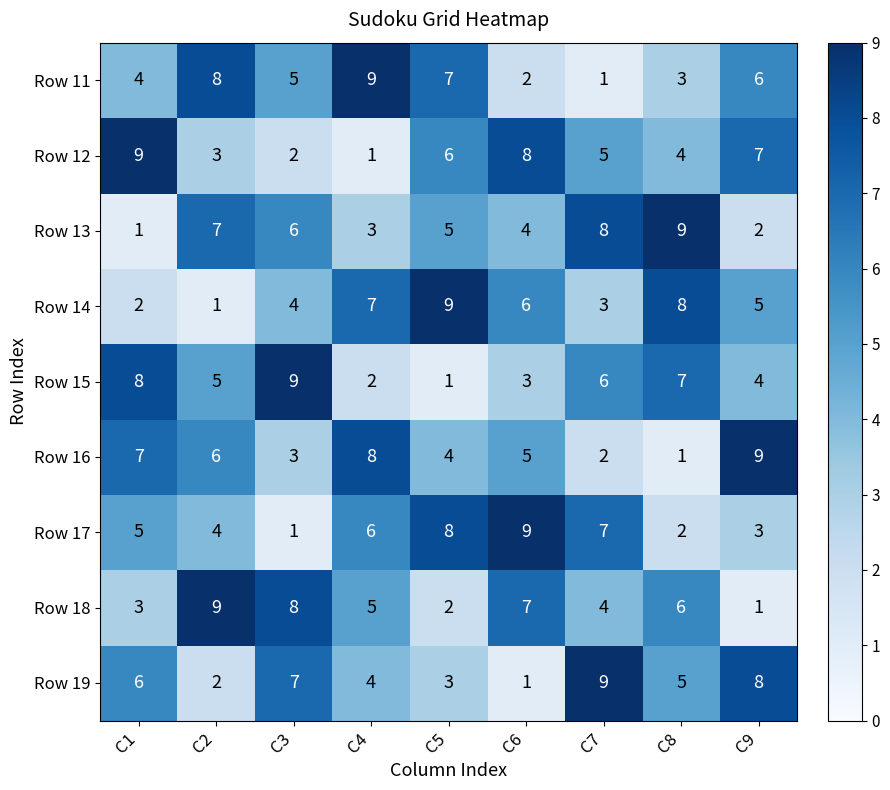

What is the spread (max minus min) of values at C1?

8